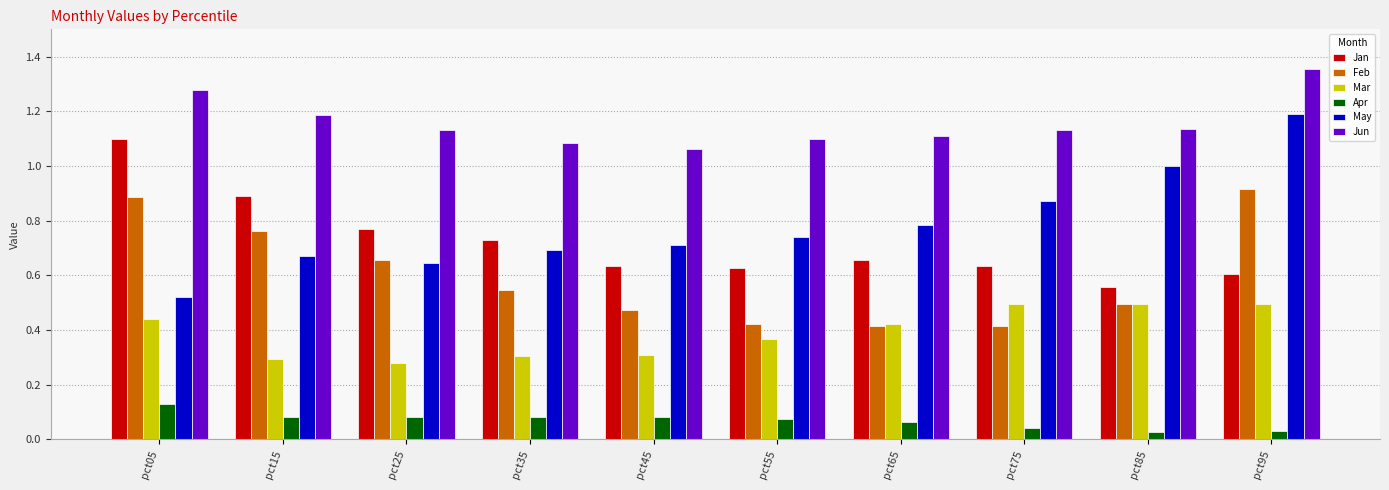

Which category has the highest value across all series?

pct95